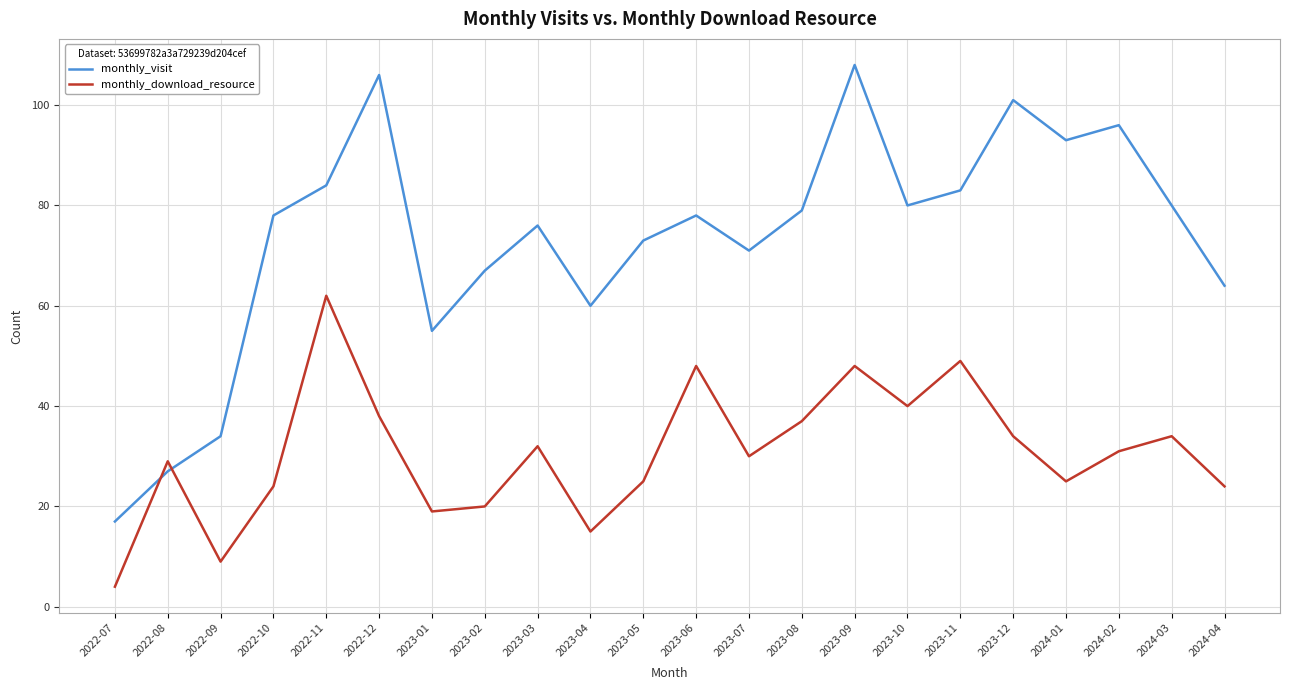

What is the approximate value of monthly_download_resource at 2022-08, to the nearest 5?

30